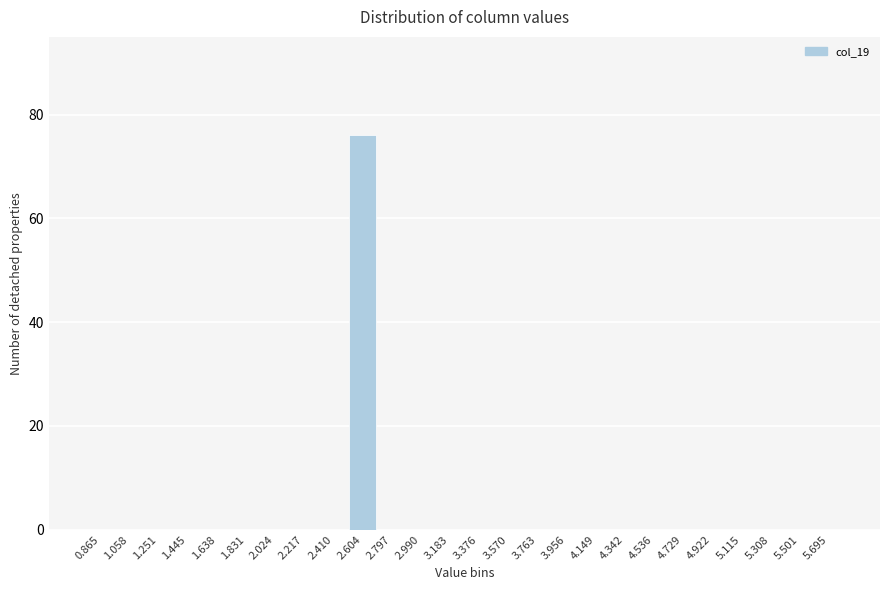

Reading left to right, what are all the values shown in this chart?

0.865=0	1.058=0	1.251=0	1.445=0	1.638=0	1.831=0	2.024=0	2.217=0	2.410=0	2.604=76	2.797=0	2.990=0	3.183=0	3.376=0	3.570=0	3.763=0	3.956=0	4.149=0	4.342=0	4.536=0	4.729=0	4.922=0	5.115=0	5.308=0	5.501=0	5.695=0